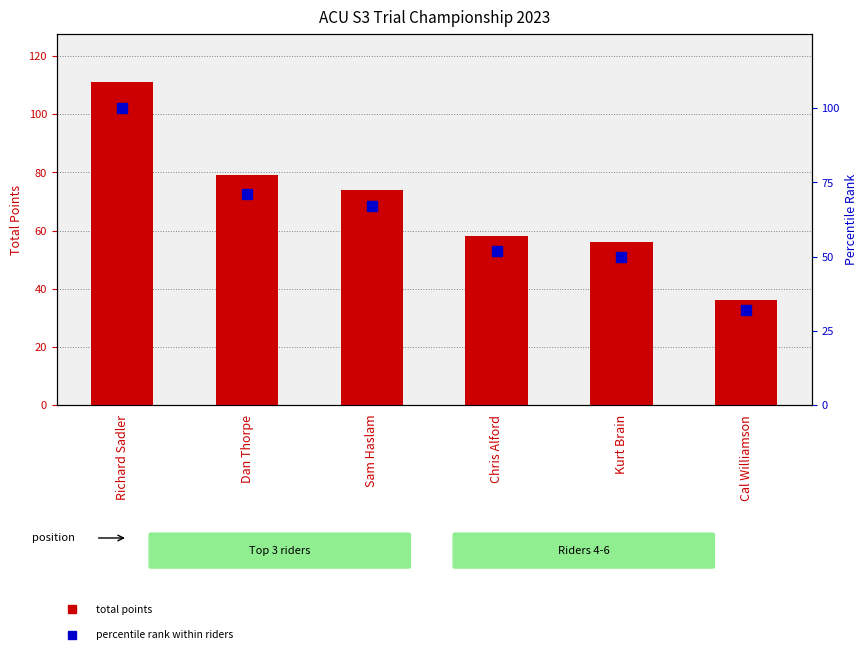

Which series has the largest total across all categories?

total points